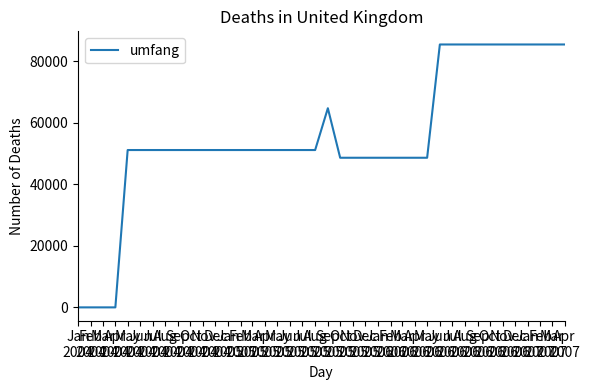

How many lines are shown in the chart?

1